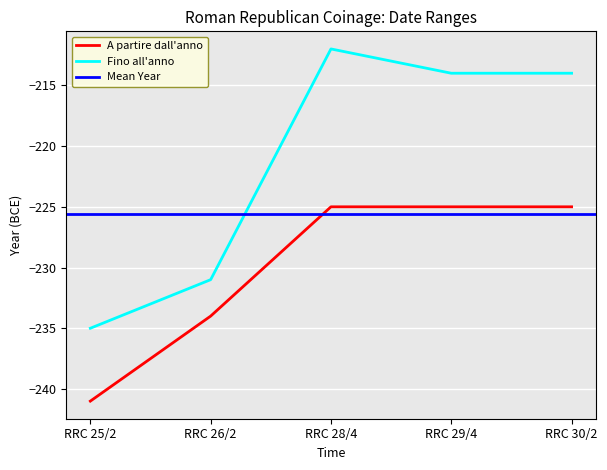

Between RRC 26/2 and RRC 29/4, which series saw the biggest shift?

Fino all anno